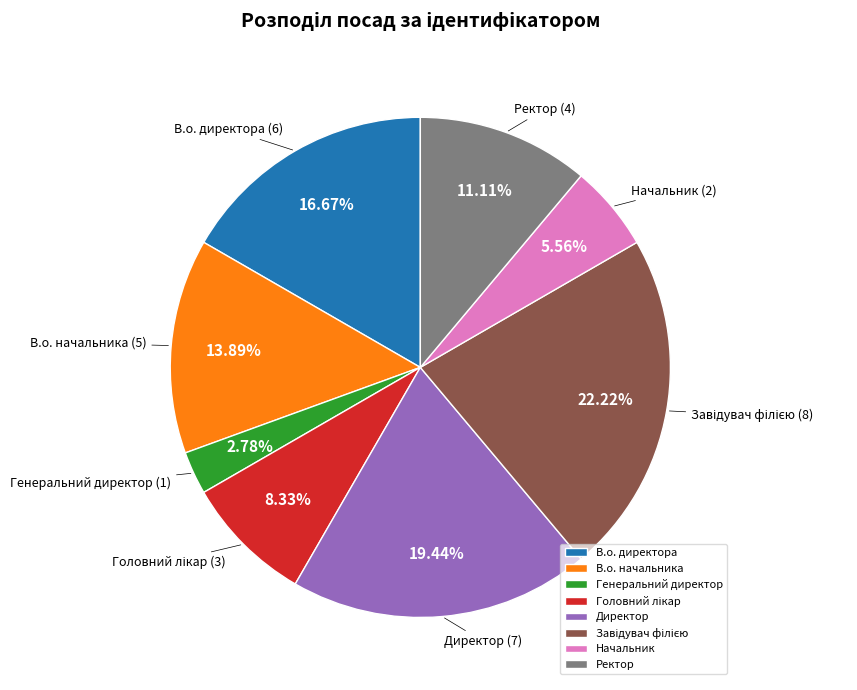

How many segments does this pie chart have?

8